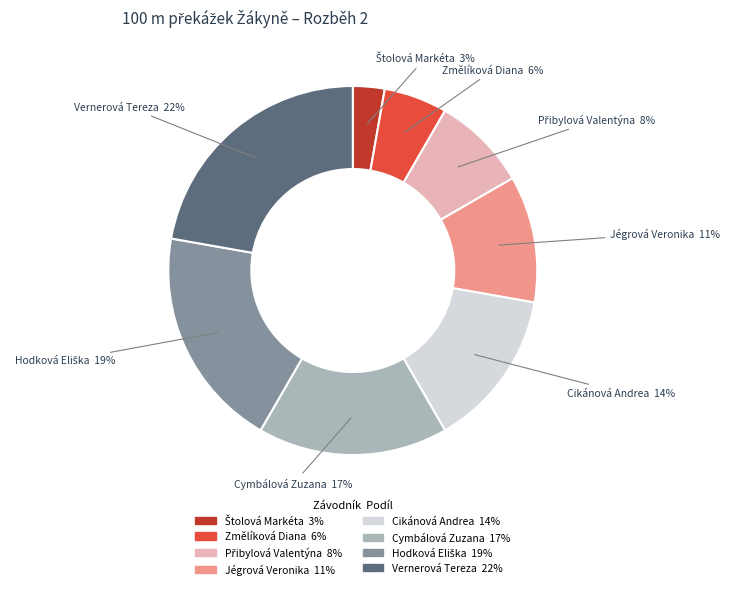

True or false: Cikánová Andrea accounts for 4% of the total.

False